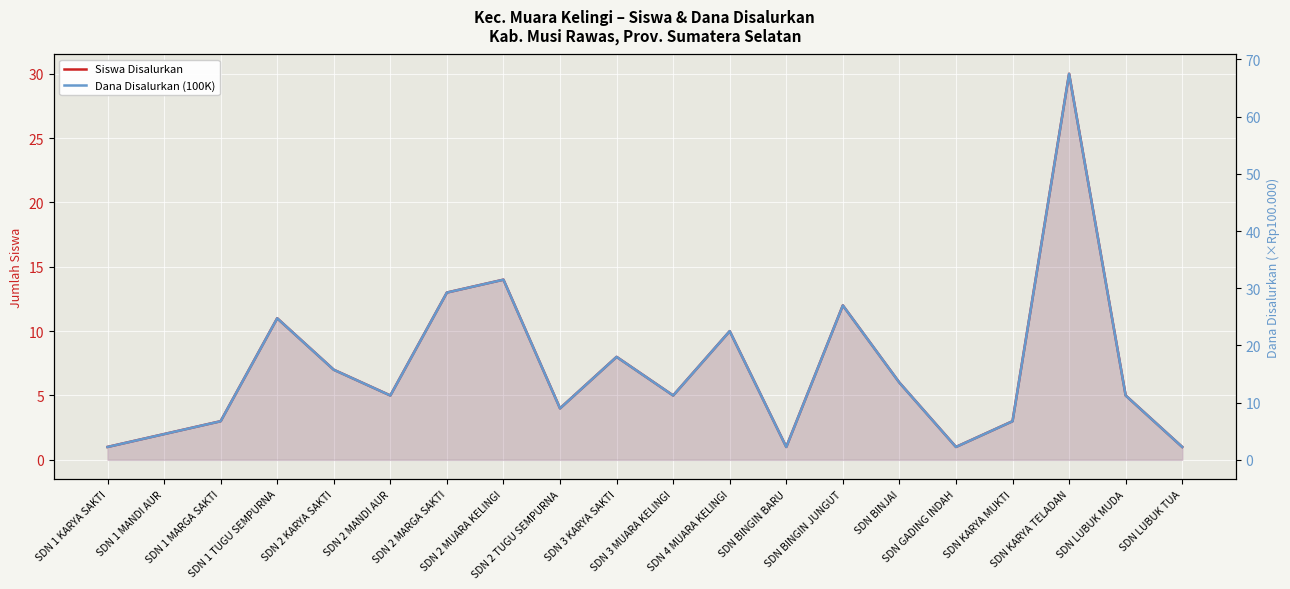

Rank the series at SDN 1 KARYA SAKTI from lowest to highest value.

Siswa Disalurkan, Dana Disalurkan (100K)